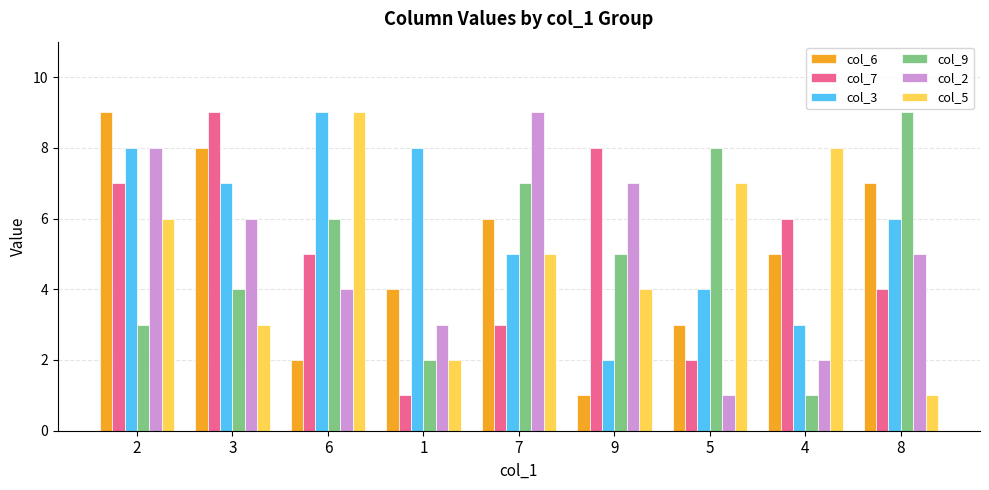

Rank the categories by col_2 value from highest to lowest.

7, 2, 9, 3, 8, 6, 1, 4, 5